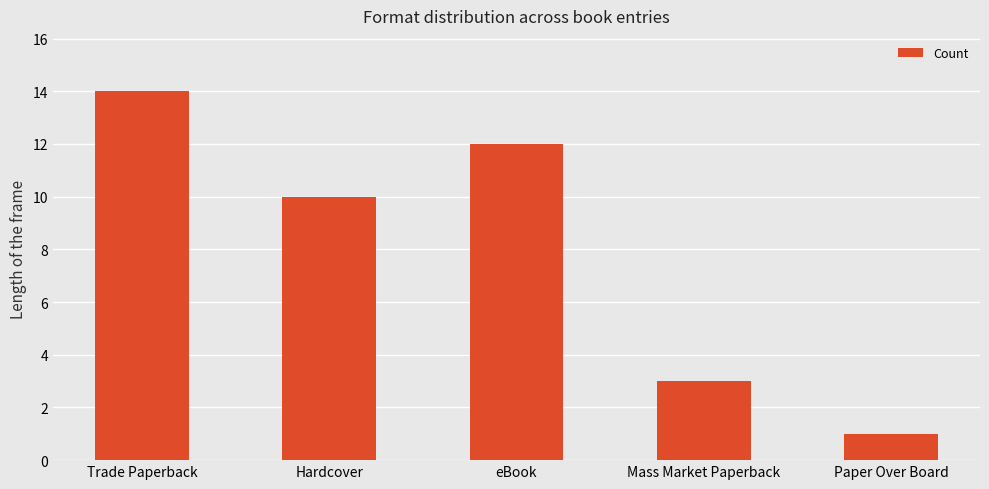

What is the value of the 4th bar from the left?

3